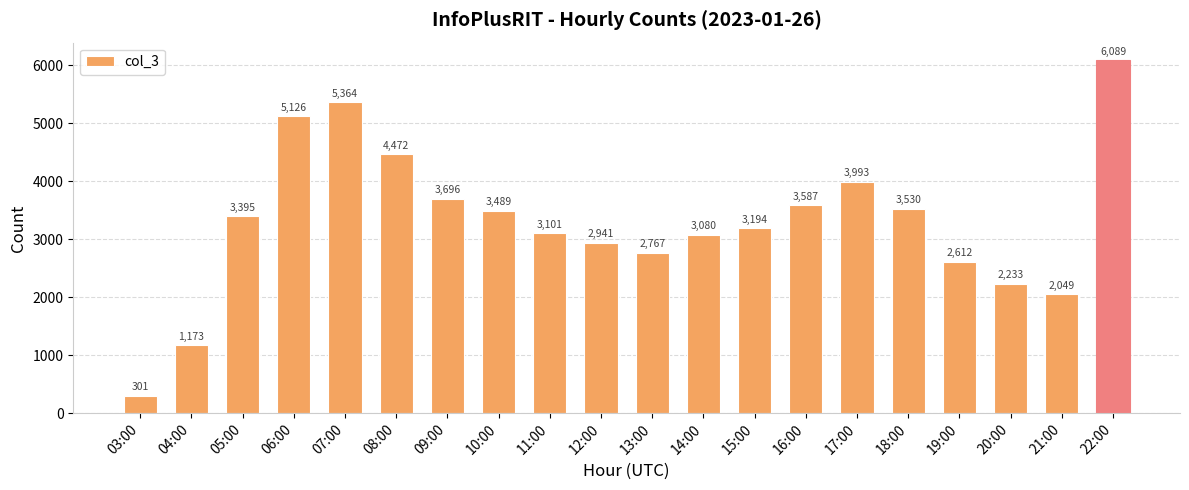

List the labels in order of value, smallest first.

03:00, 04:00, 21:00, 20:00, 19:00, 13:00, 12:00, 14:00, 11:00, 15:00, 05:00, 10:00, 18:00, 16:00, 09:00, 17:00, 08:00, 06:00, 07:00, 22:00